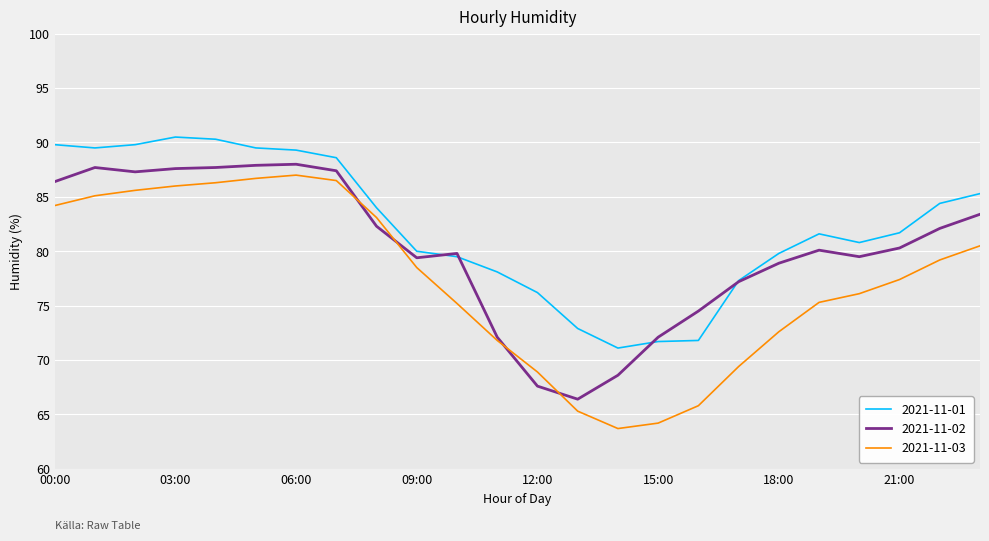

In 2021-11-03, how many points are lower than both neighbors (excluding endpoints)?

1